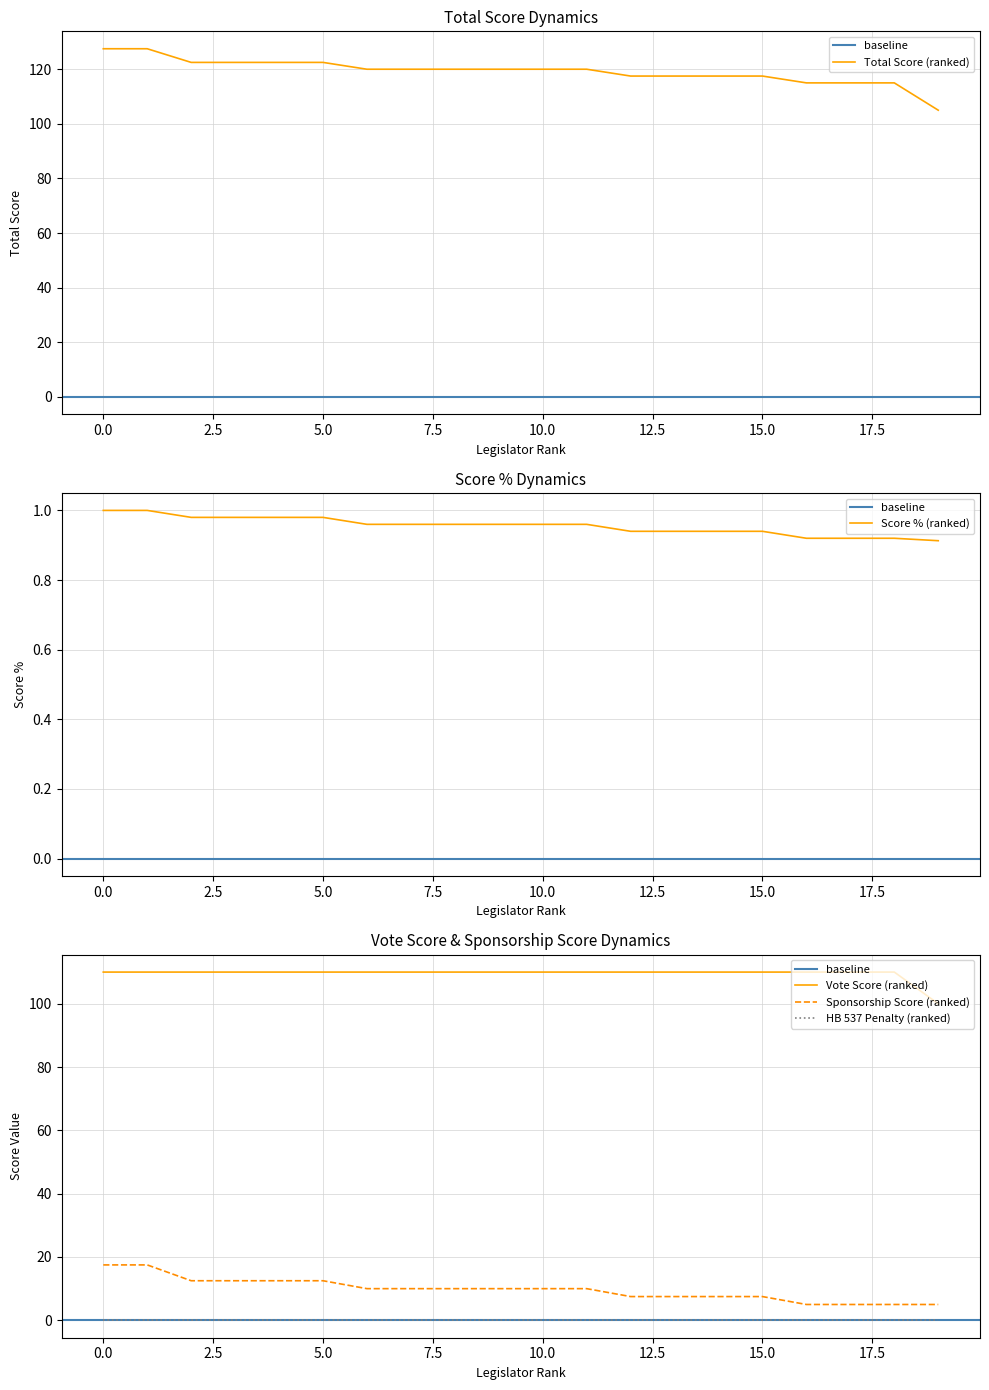

True or false: Total Score and Vote Score intersect in this chart.

False